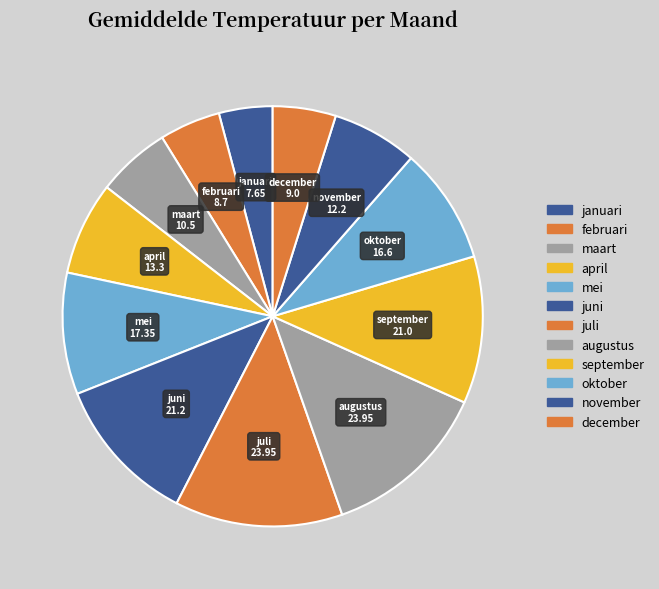

Count the number of slices in the pie.

12